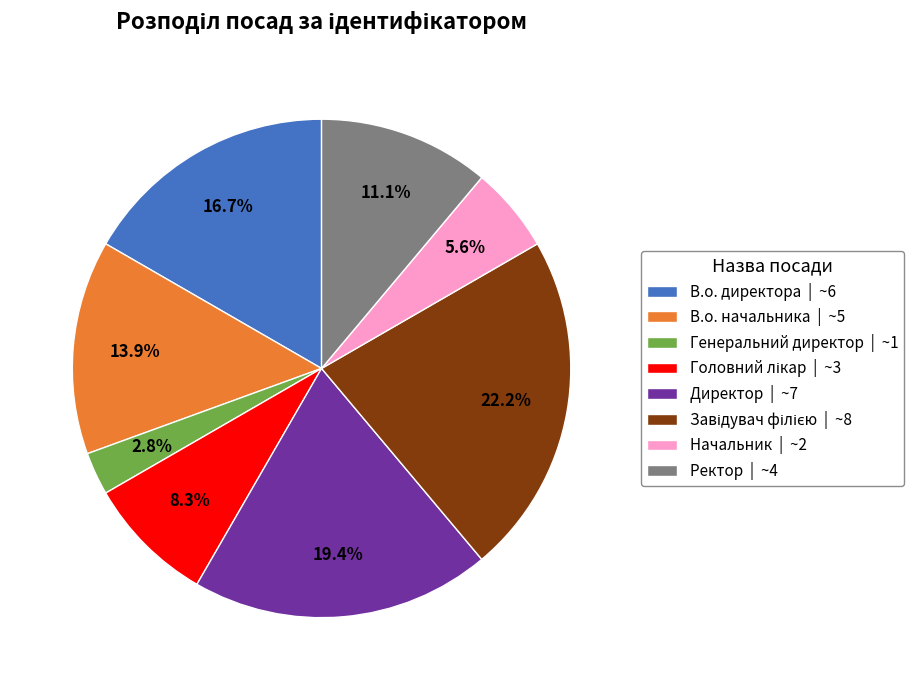

What portion of the pie excludes Ректор | ~4?

88.9%